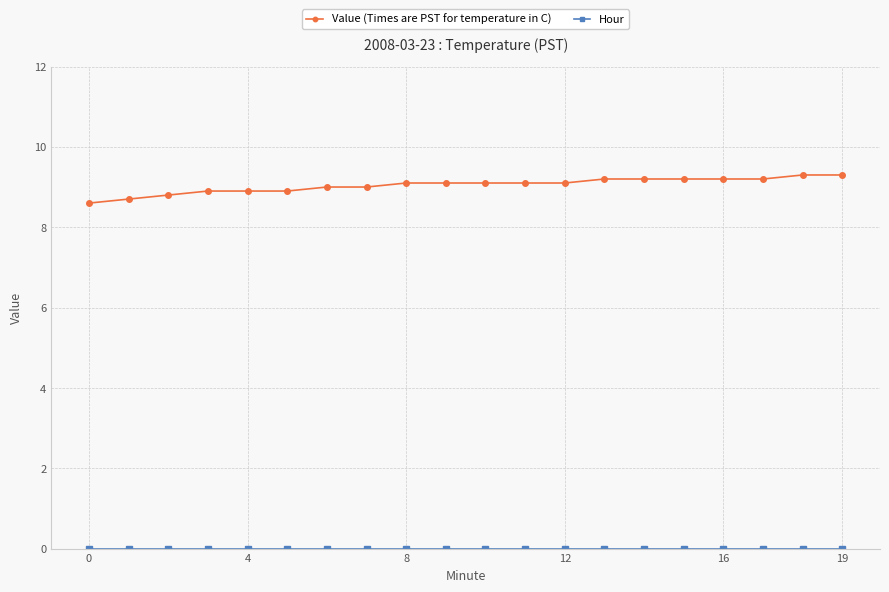

What is the difference between the maximum and minimum values in the Value (Times are PST for temperature in C) series?

0.7